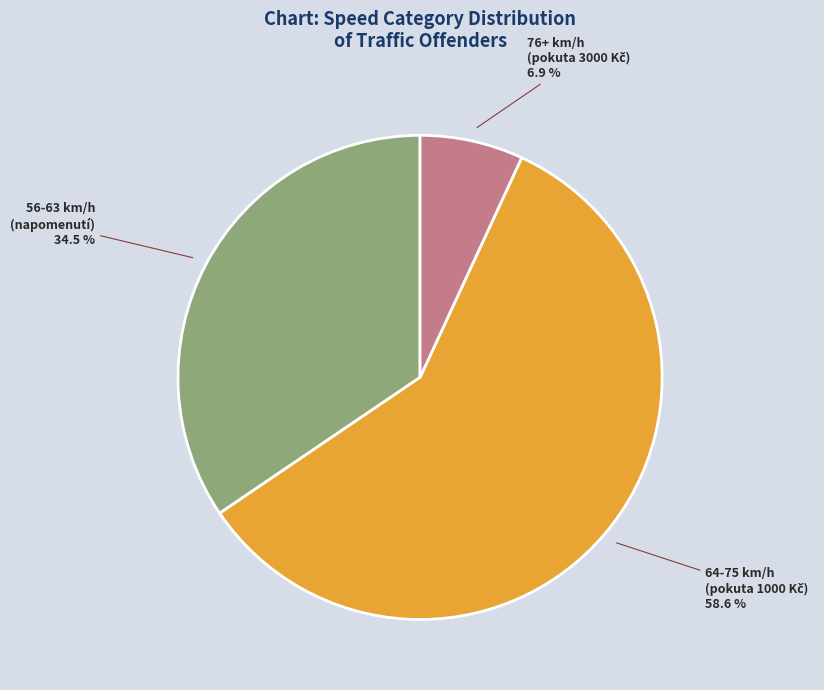

Is there a majority slice in this chart?

Yes